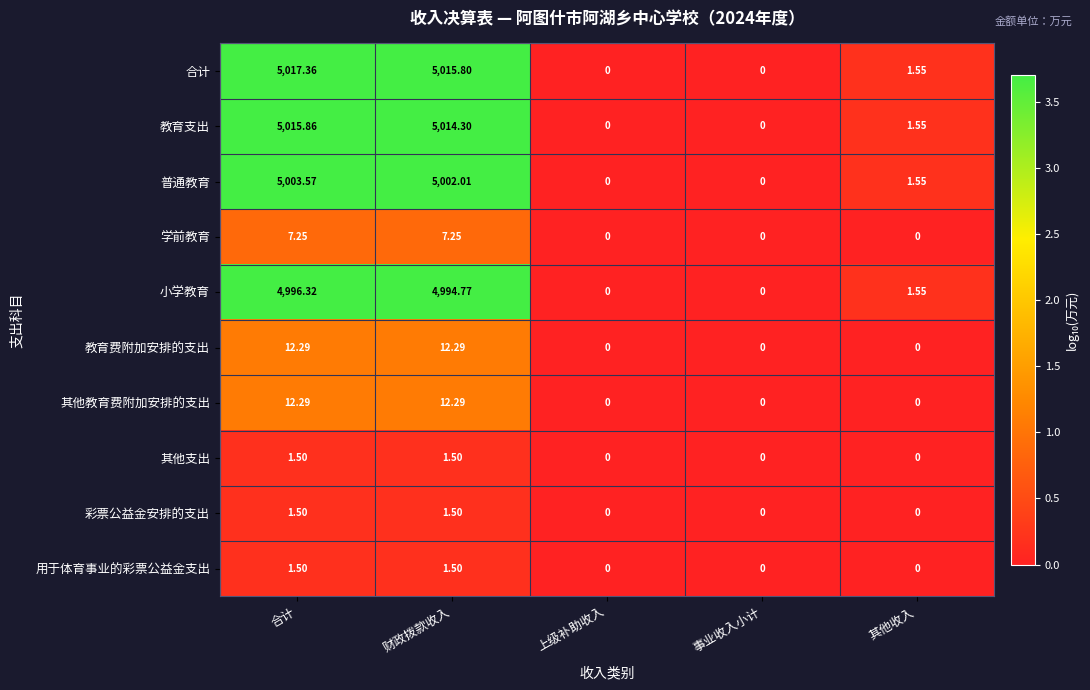

Which series changed the most between 合计 and 上级补助收入?

合计